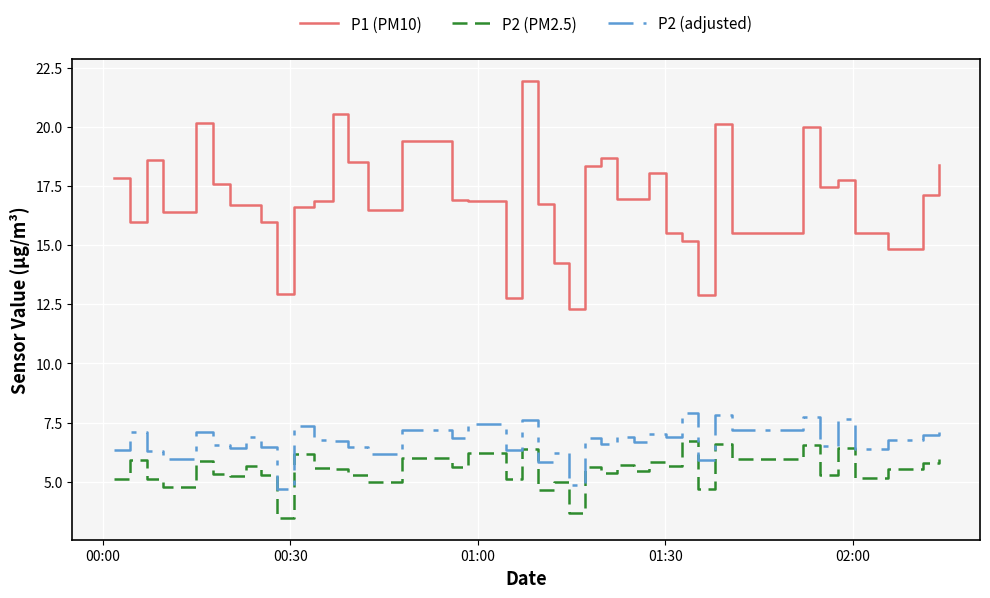

List the series in order of their peak value, lowest first.

P2 (PM2.5), P2 (adjusted), P1 (PM10)